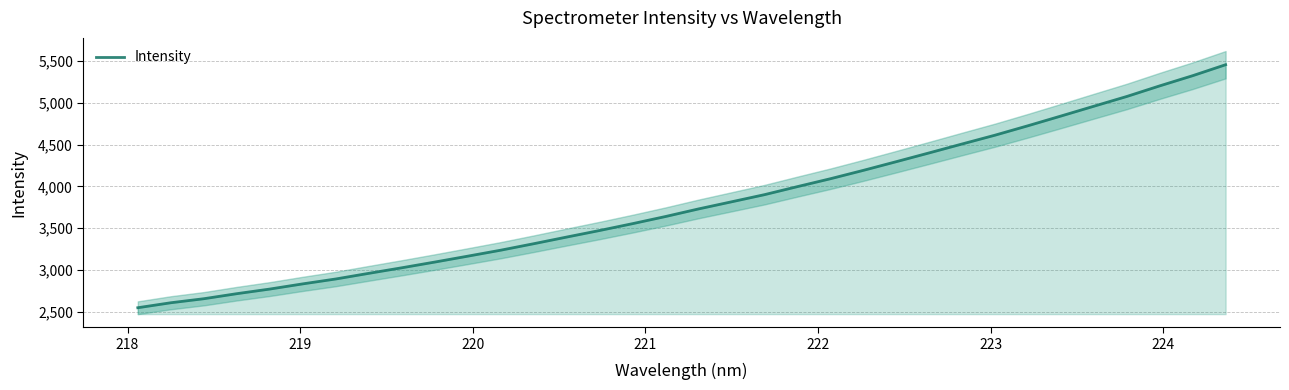

What is the value of the 16th point from the left?

3552.8